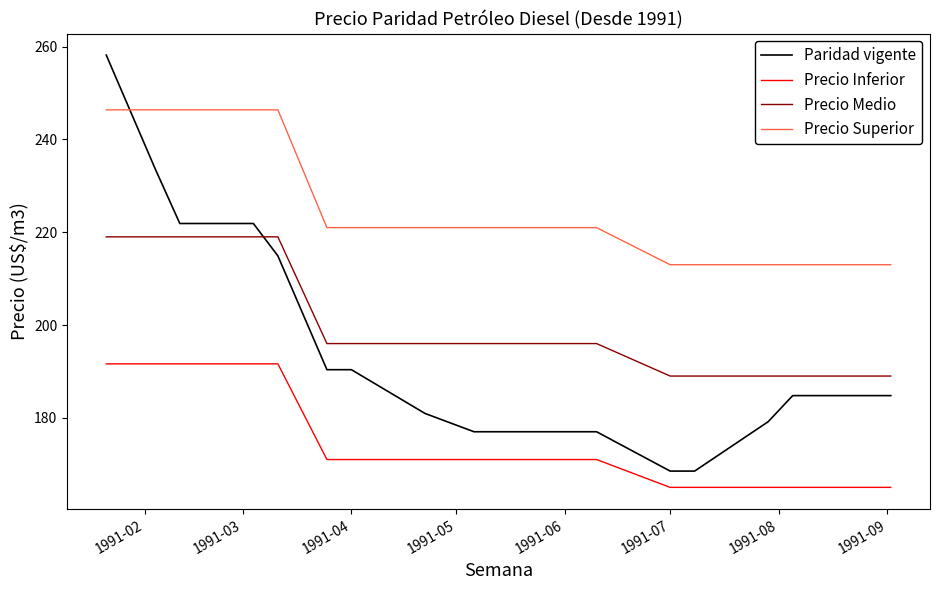

Which series has the largest total across all categories?

Precio Superior